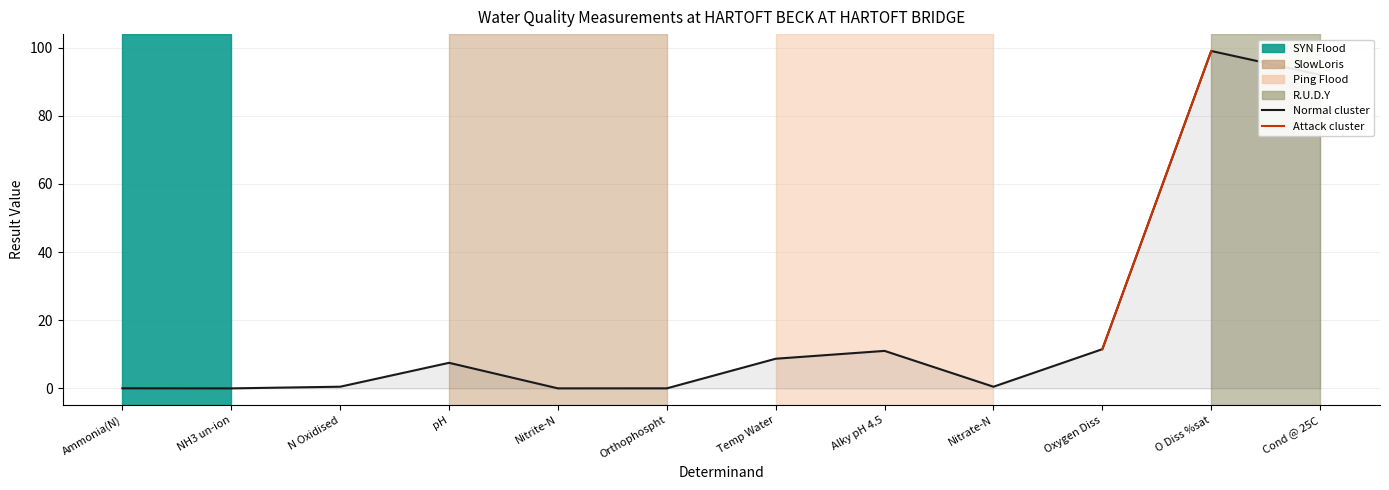

Between Ammonia(N) and Nitrate-N, which is larger?

Nitrate-N